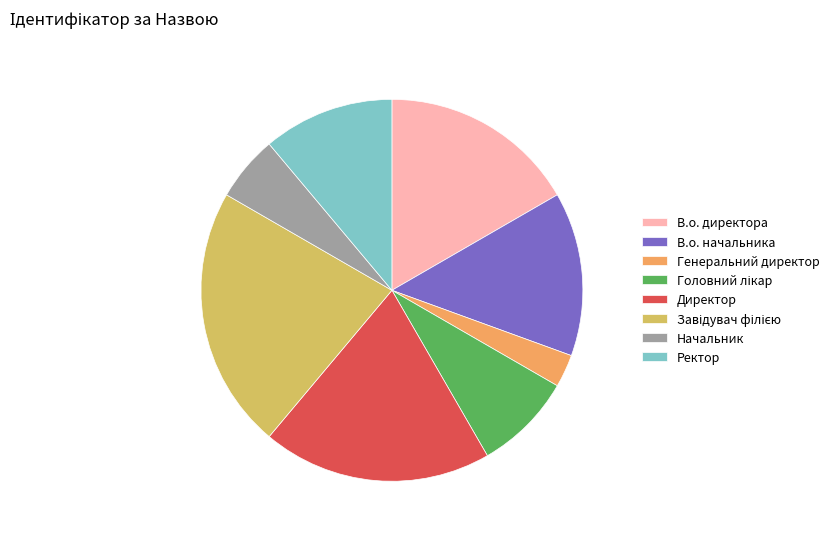

Which category has the smallest portion of the pie?

Генеральний директор